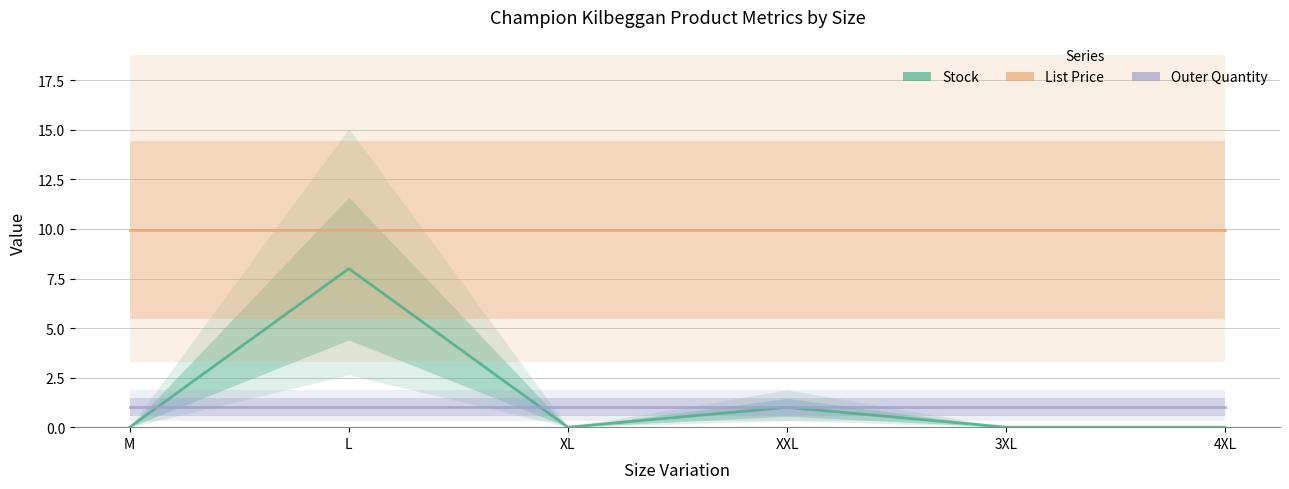

What is the maximum value shown in the chart?

9.9